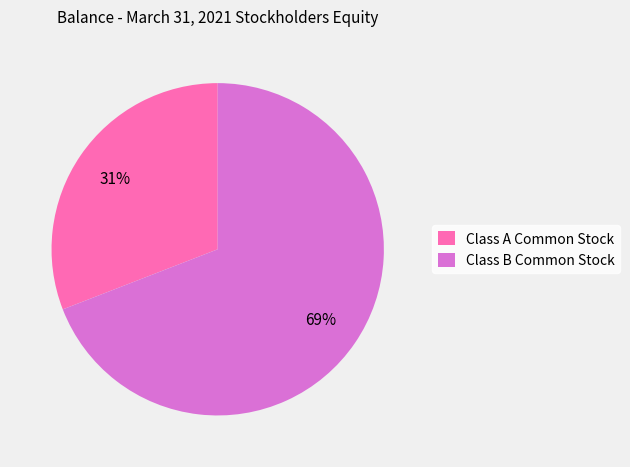

How many slices are in this pie chart?

2